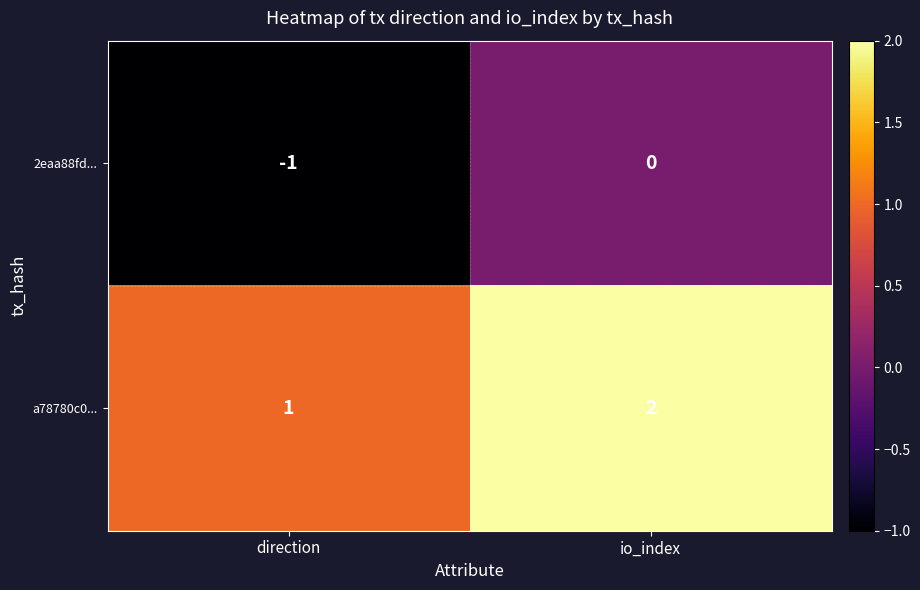

Which category has the lowest value in the a78780c0... series?

direction